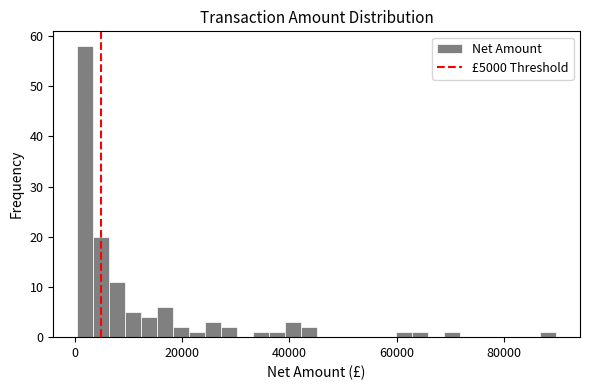

Around what value on the x-axis is the tallest bar? Give the approximate position of its centre, as read against the axis.

2000